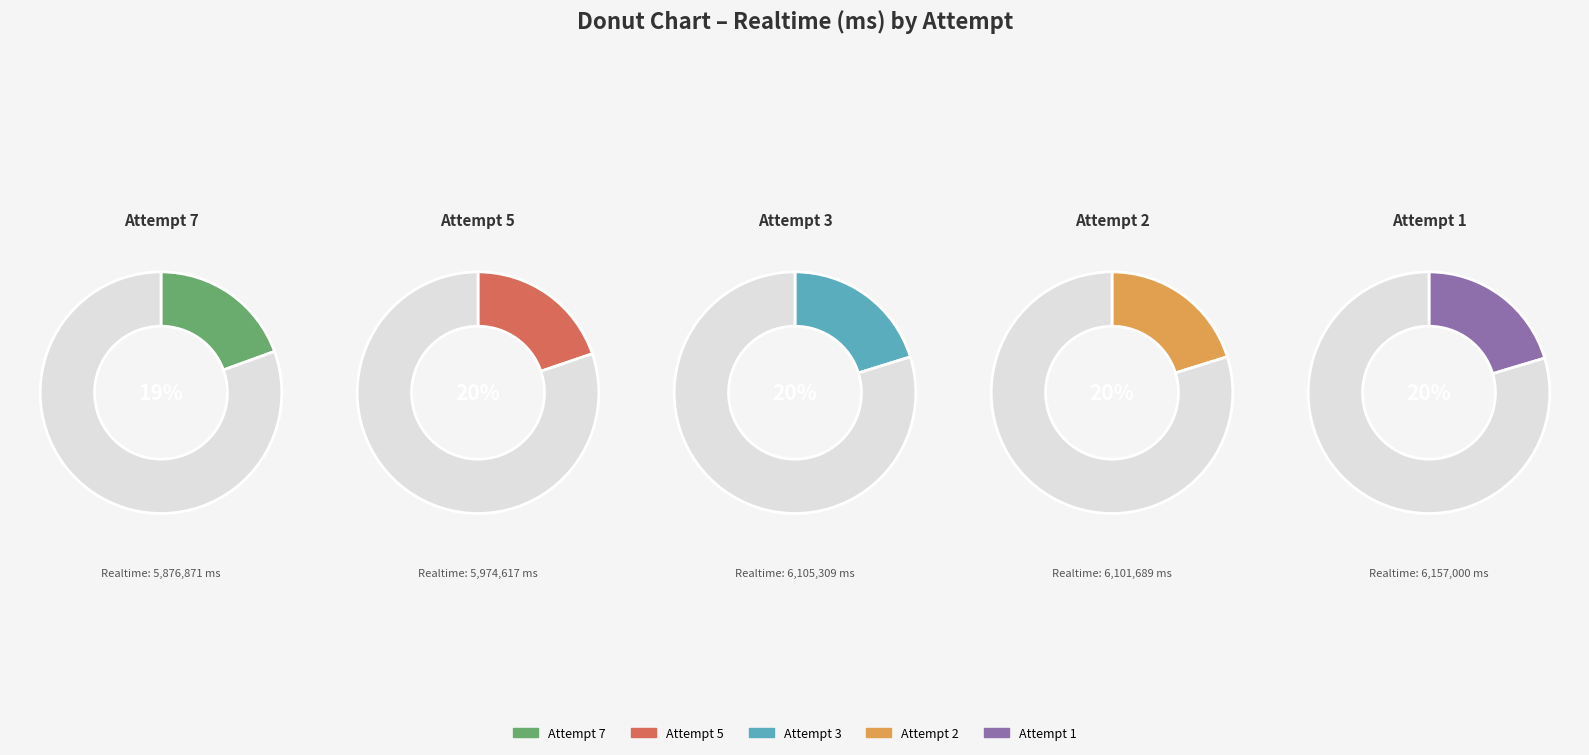

What portion of the pie excludes Attempt 5?

80.2%